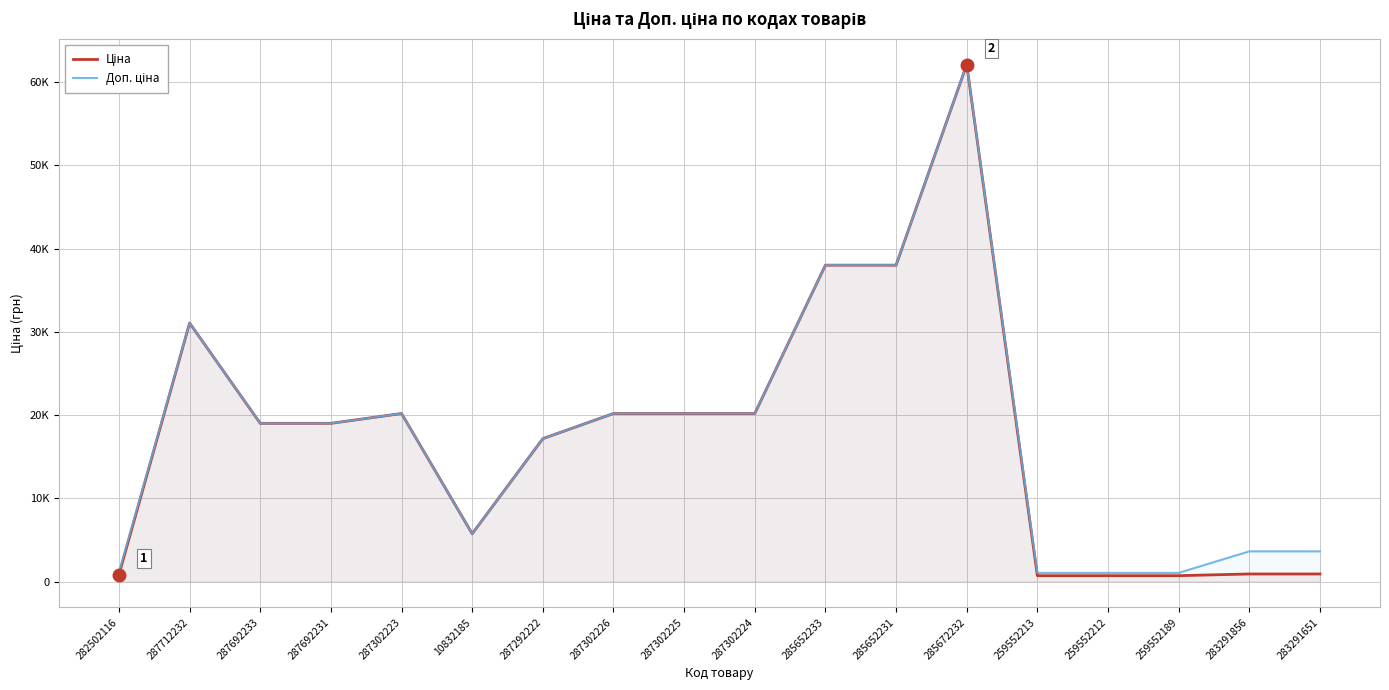

Rank the series at 287292222 from highest to lowest value.

Ціна, Доп. ціна